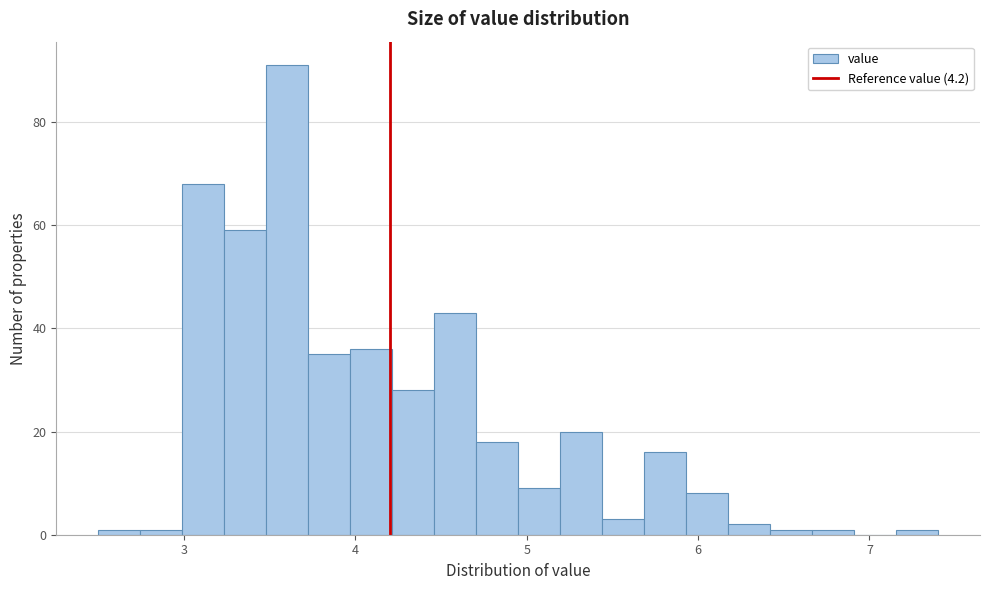

Read against the x-axis, roughly where is the centre of the tallest bar?

3.6